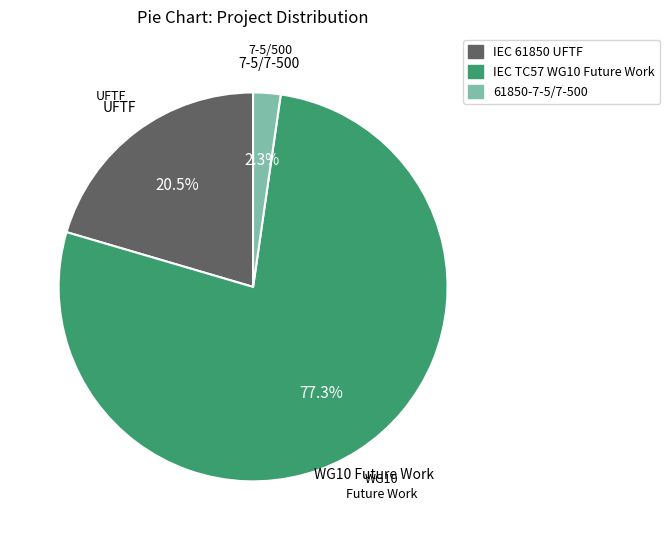

What is the majority slice?

IEC TC57 WG10 Future Work